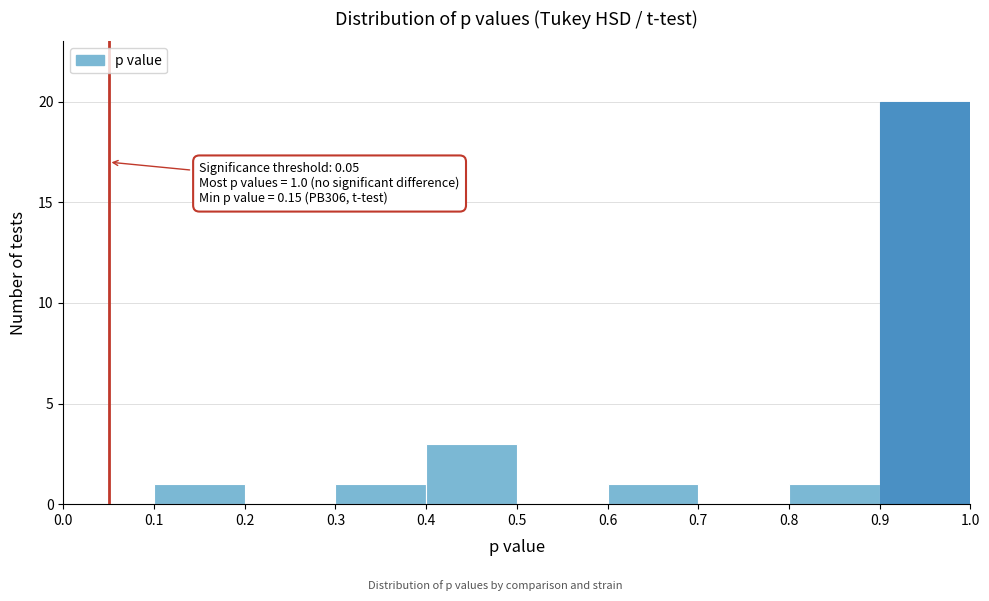

Which range on the x-axis has the tallest bar?

0.9 to 1.0